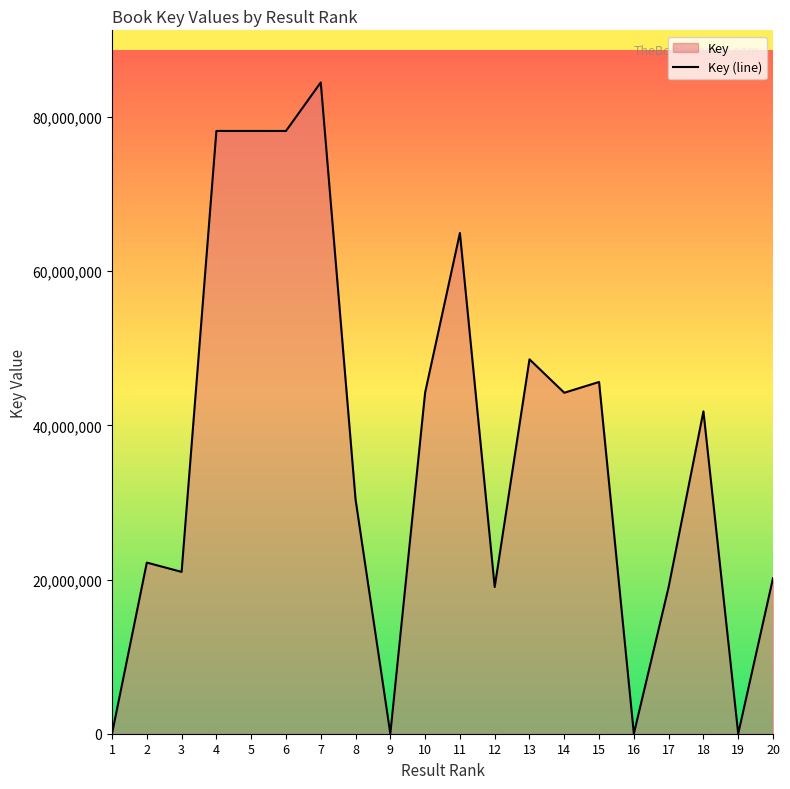

Reading right to left, list all the values displayed in this chart.

20=20177330	19=7512	18=41824534	17=19034679	16=1188	15=45634851	14=44237729	13=48572667	12=19034760	11=64959800	10=44260190	9=4260	8=30404492	7=84494892	6=78197855	5=78199078	4=78200281	3=20995919	2=22201910	1=8774